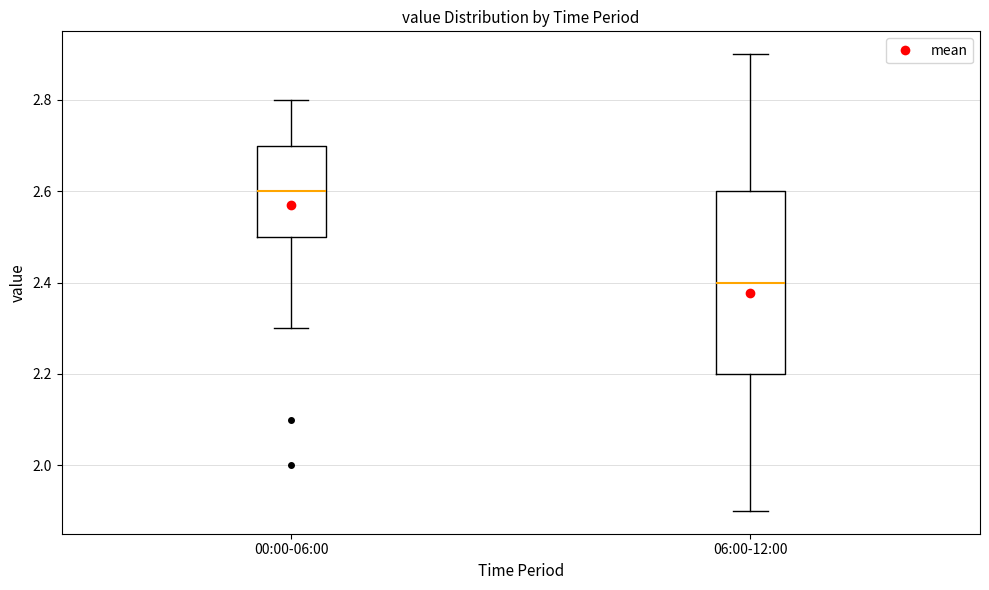

Where is the lower edge of the box for 00:00-06:00 on the y-axis? The values are not printed on the chart, so give them approximately, as read against the axis.

2.5